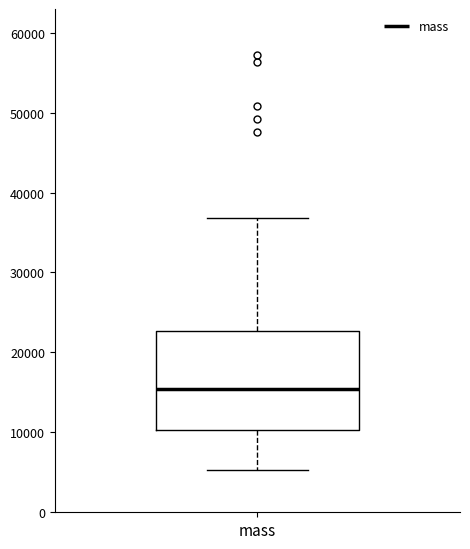

Transcribe this box plot: give where the median line is, the range the box spans, and where the two whiskers end, as read against the y-axis. The values are not printed on the chart, so give them approximately, as read against the axis.

median 15000, box 10000 to 23000, whiskers 5000 to 37000